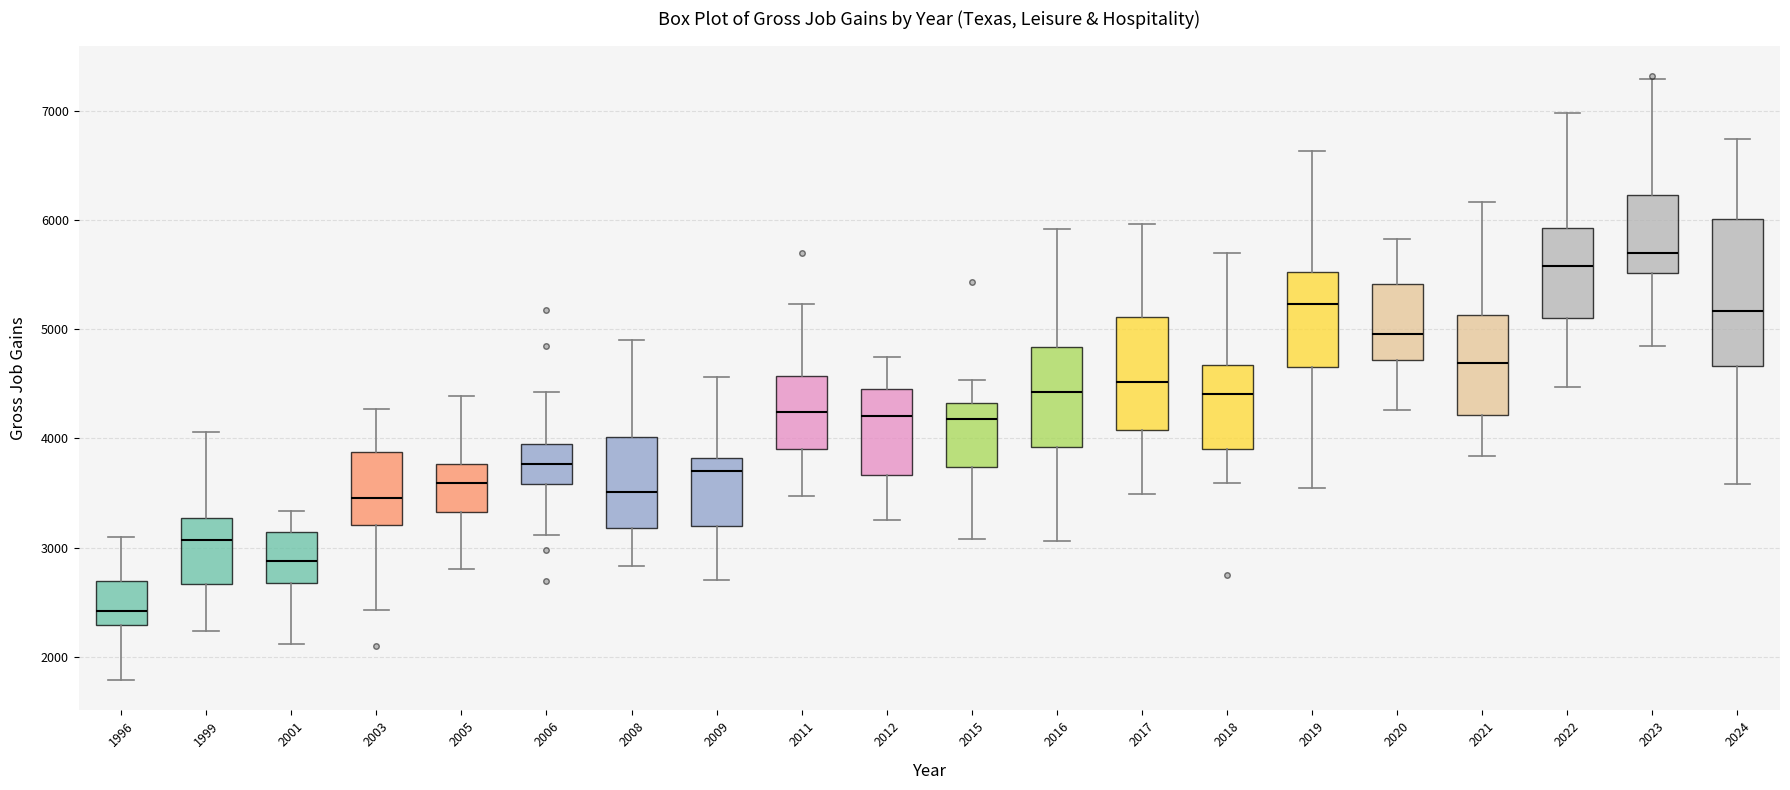

Where is the upper edge of the box at x = 1996 on the y-axis? The values are not printed on the chart, so give them approximately, as read against the axis.

2700